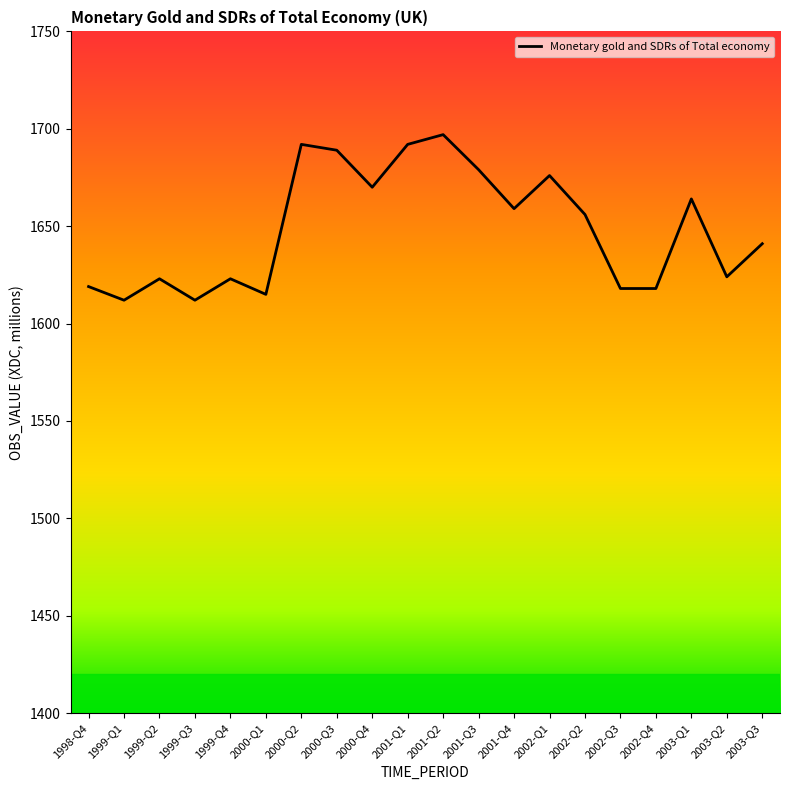

What position from the left is 2001-Q1?

10